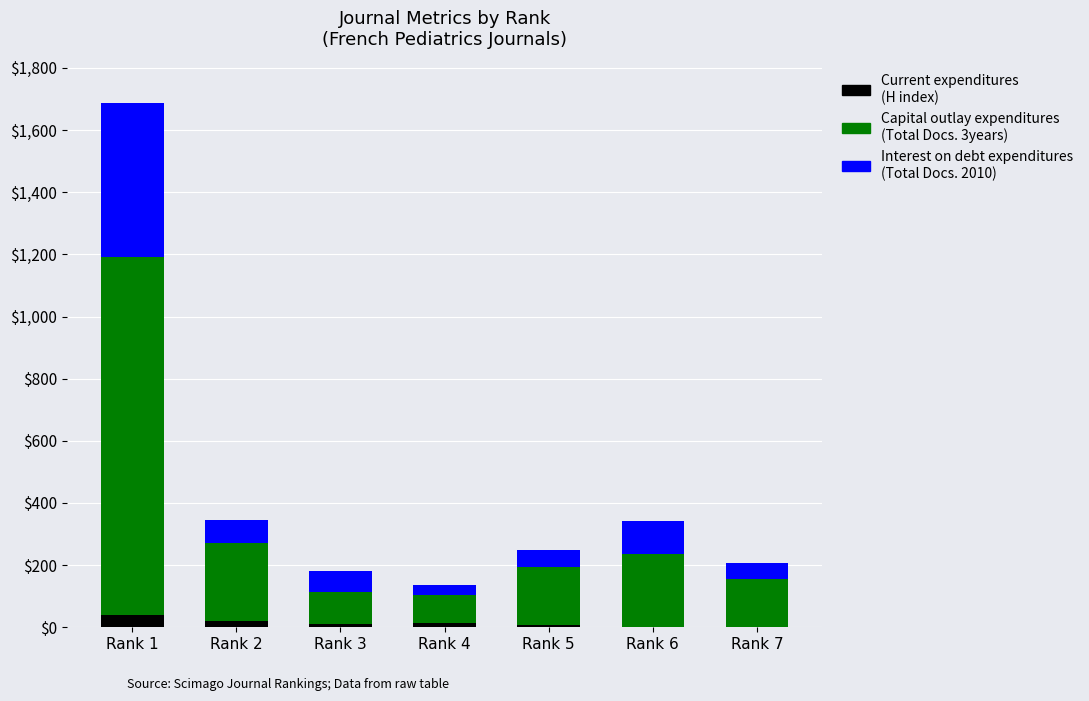

At which category is the sum across all series the highest?

Rank 1